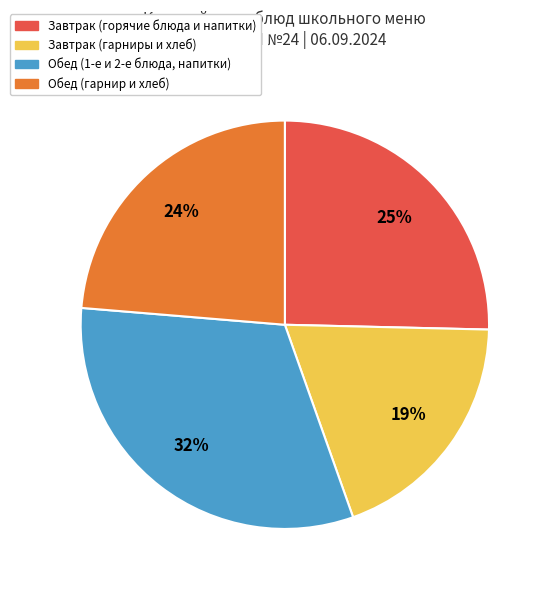

To the nearest percent, what is the average slice percentage?

25%